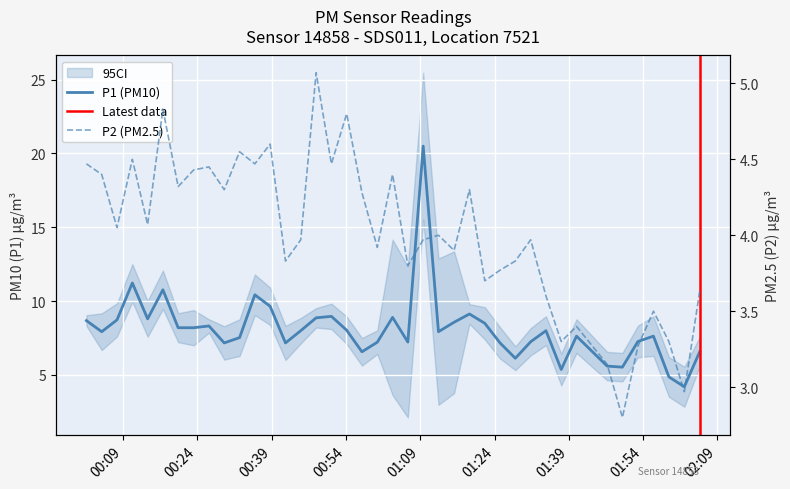

Does the chart display data point markers on the line(s)?

No